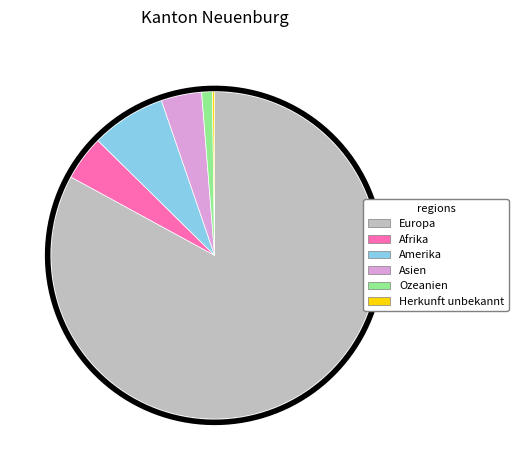

How many segments does this pie chart have?

6